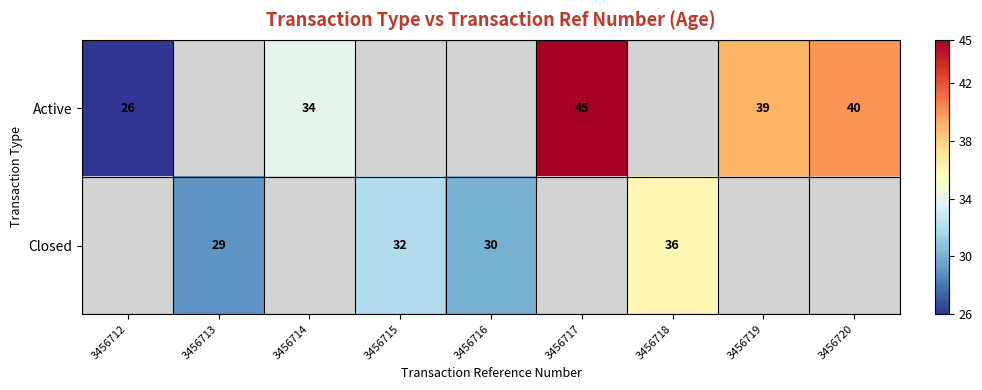

What is the greatest value displayed?

45.0